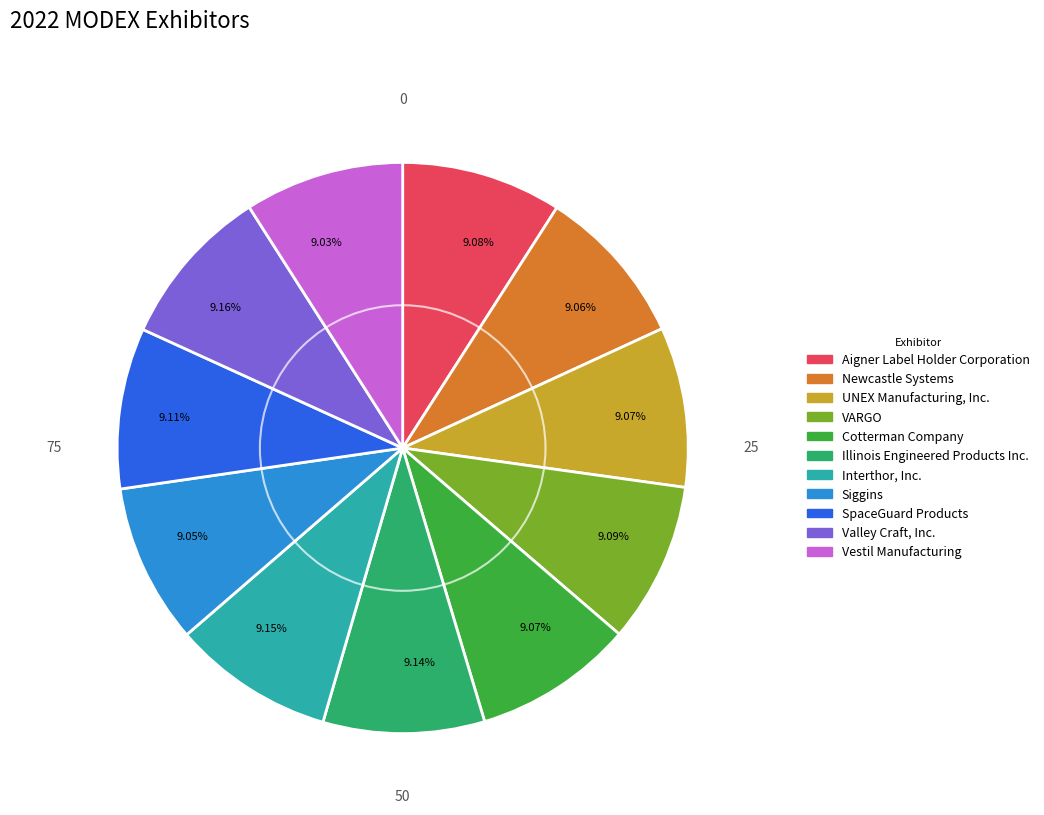

What percentage is the Interthor, Inc. slice, to the nearest percent?

9%